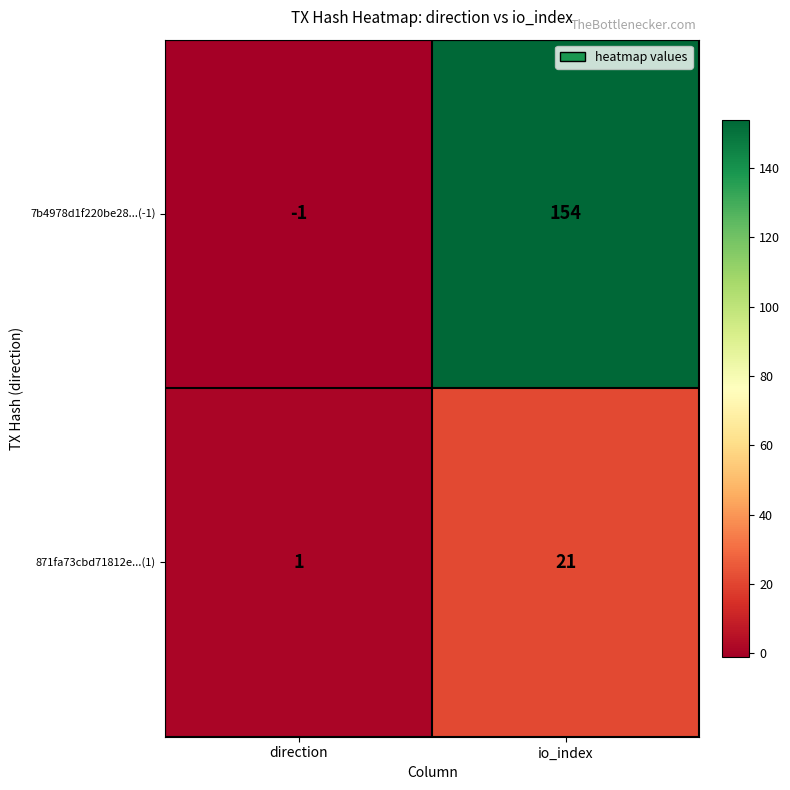

Rank the series by their average value, from highest to lowest.

7b4978d1f220be28...(-1), 871fa73cbd71812e...(1)